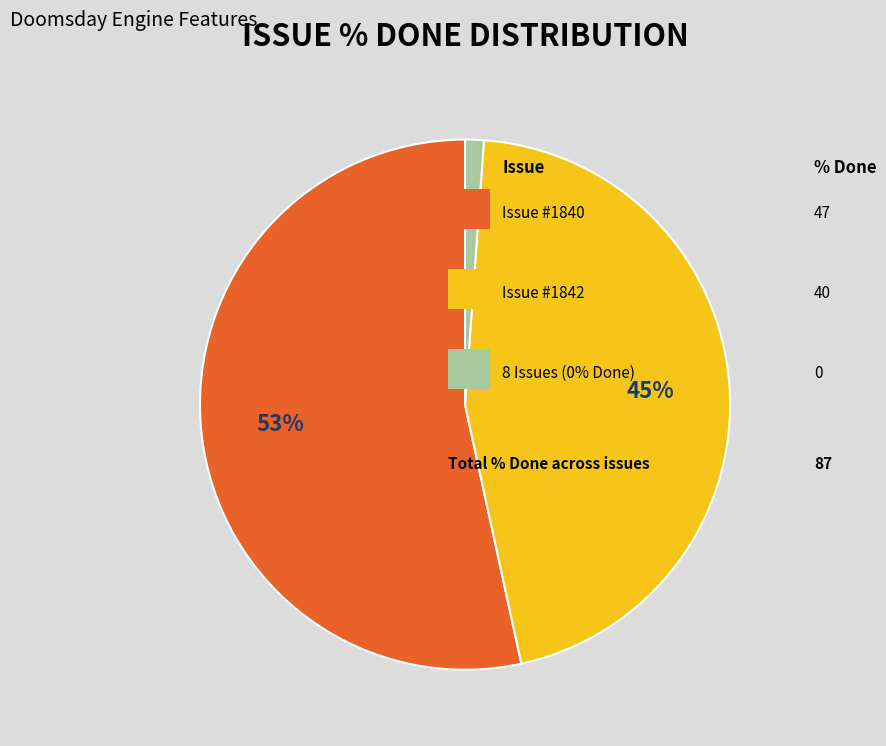

To the nearest percent, what is the average slice percentage?

33%